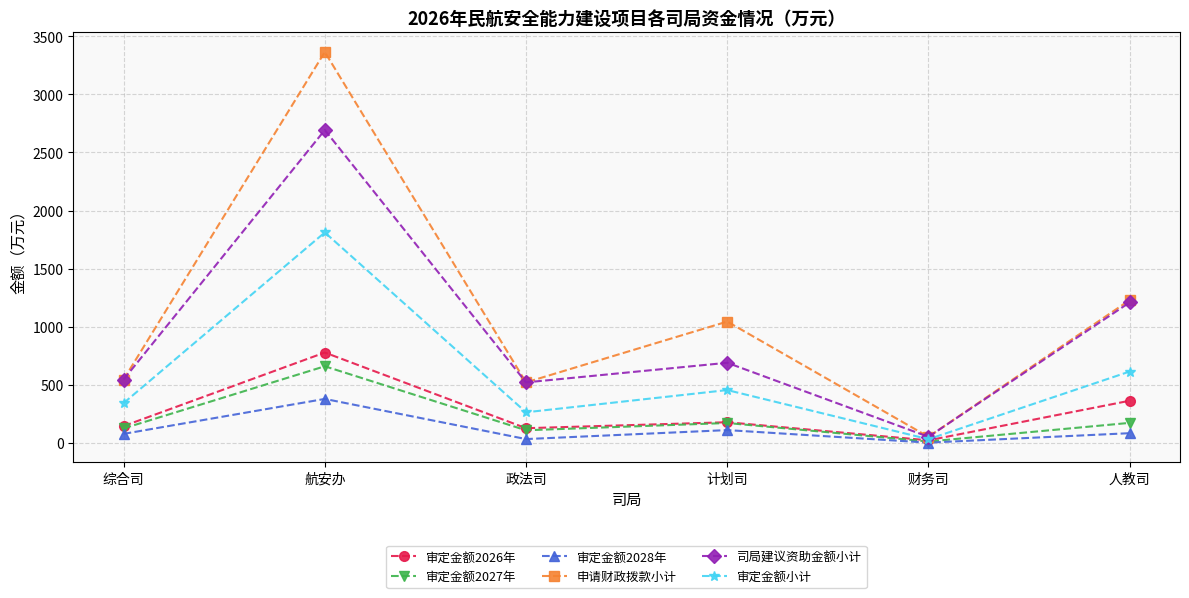

Between 综合司 and 政法司, which series saw the biggest shift?

审定金额小计